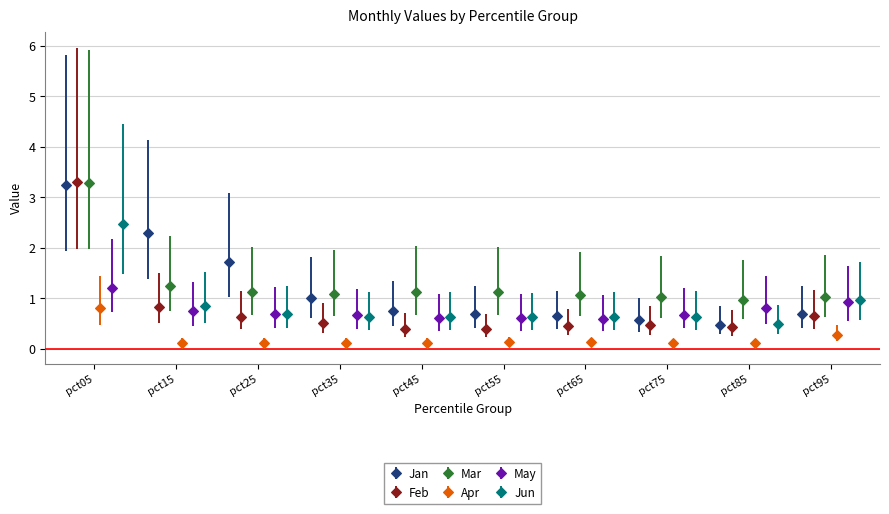

How many categories are shown in the chart?

10